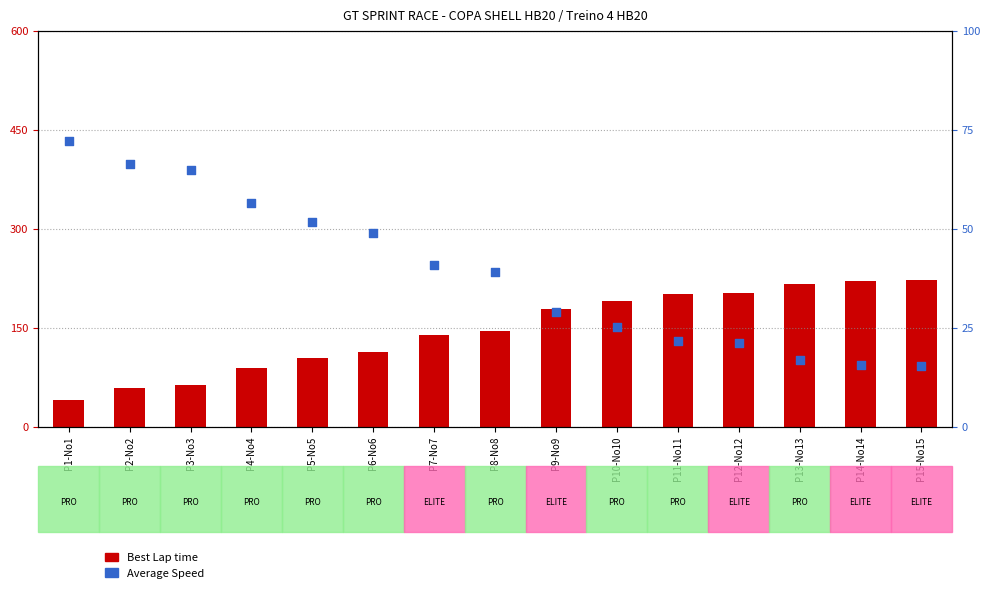

Is the value of Best Lap time at P15-No15 greater than the value of Average Speed at P14-No14?

Yes